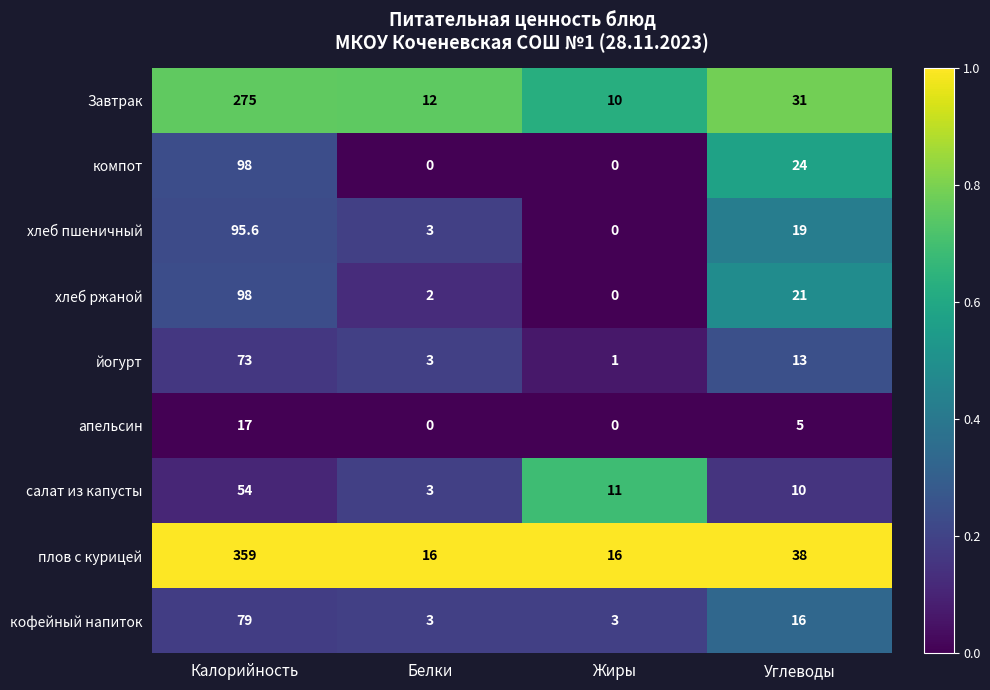

Which series has the widest spread of values?

плов с курицей